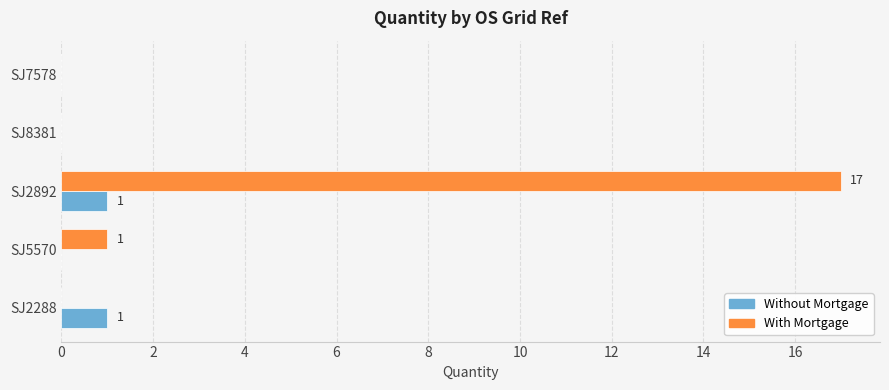

Is it true that With Mortgage equals -11 at SJ7578?

False